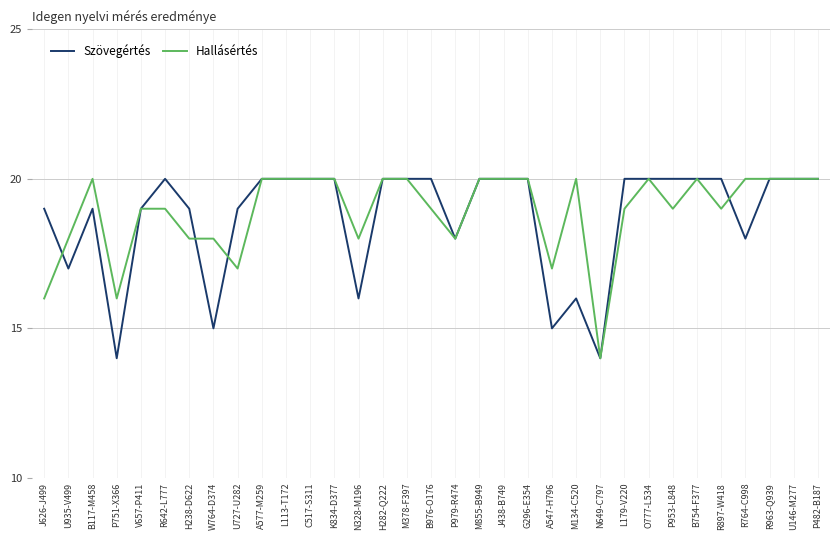

Where is the first local maximum for Szövegértés?

B117-M458